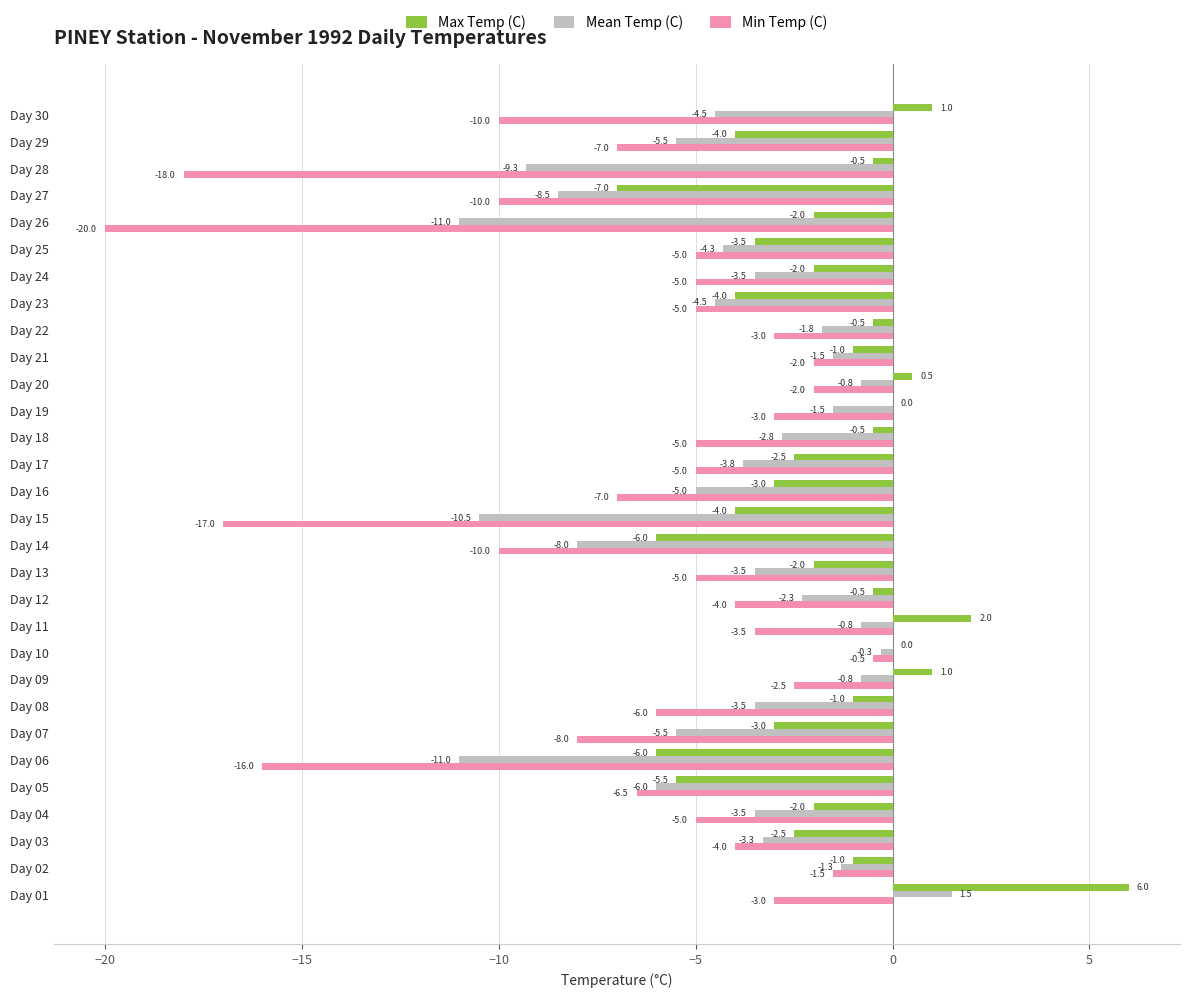

What is the sum of all Max Temp (C) values?

-53.5